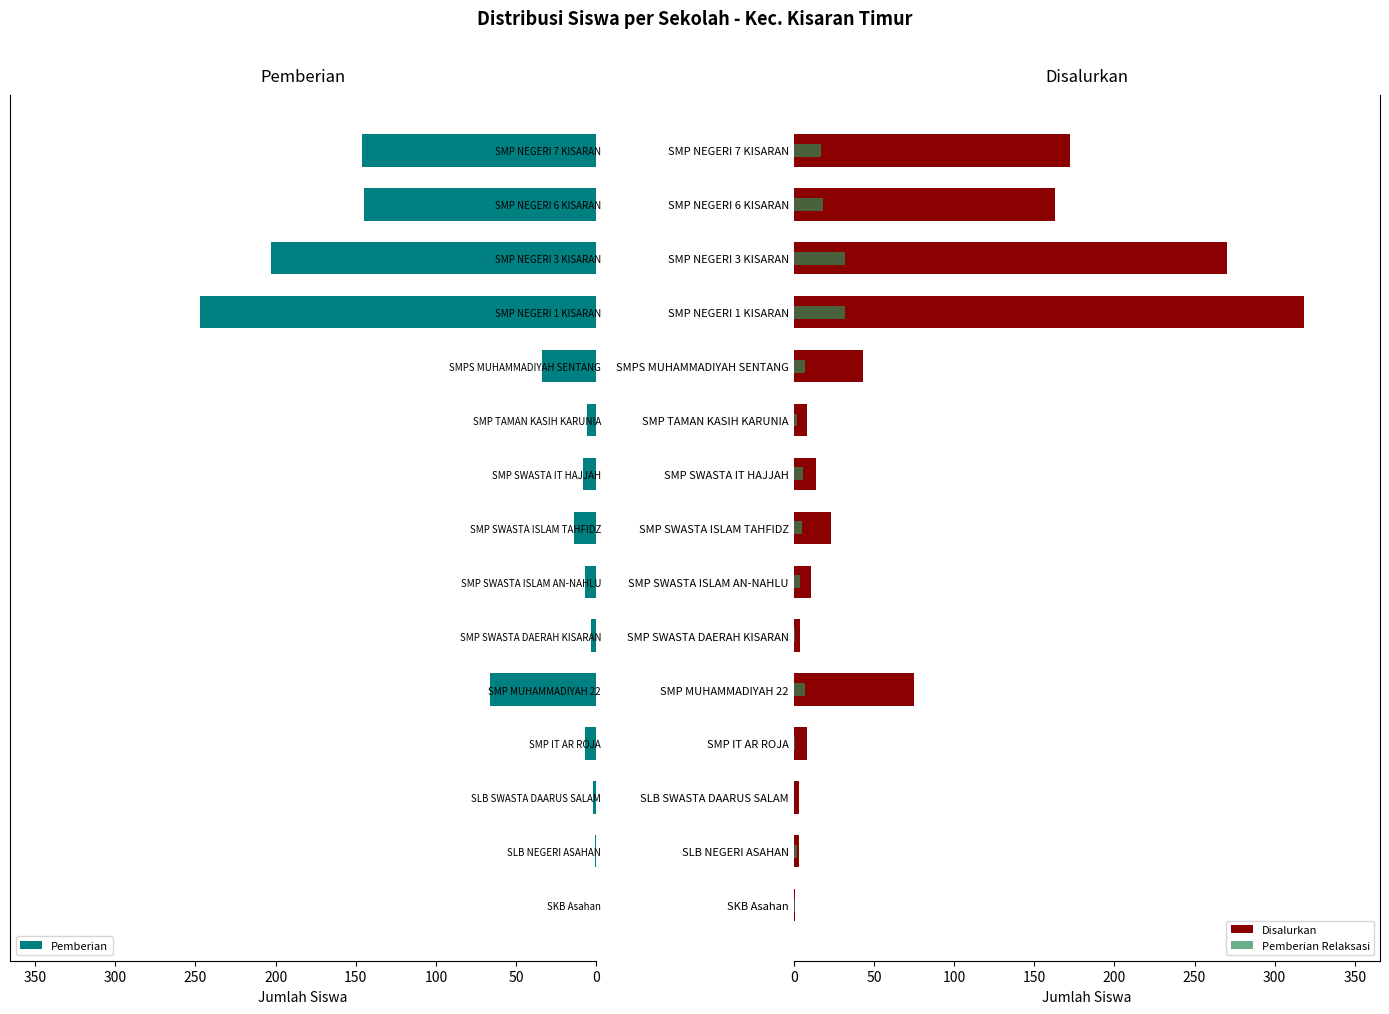

At how many categories does at least one series exceed 246?

2